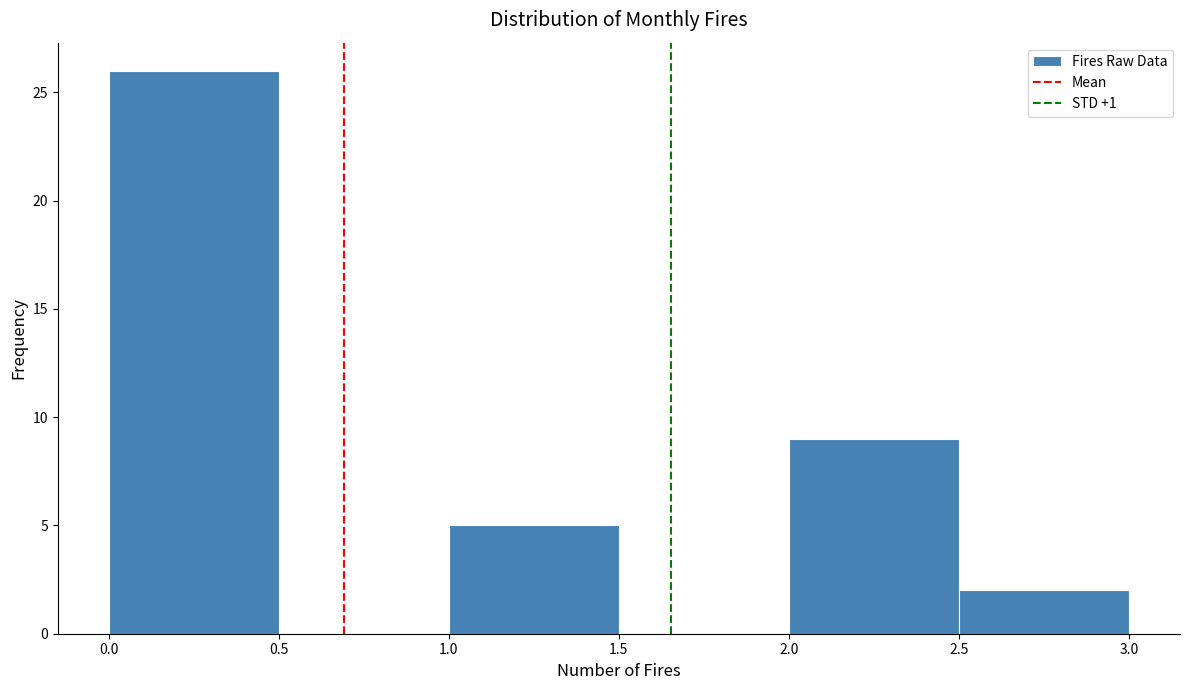

How tall is the bar that spans 2.0 to 2.5 on the x-axis? The values are not printed on the chart, so give them approximately, as read against the axis.

9